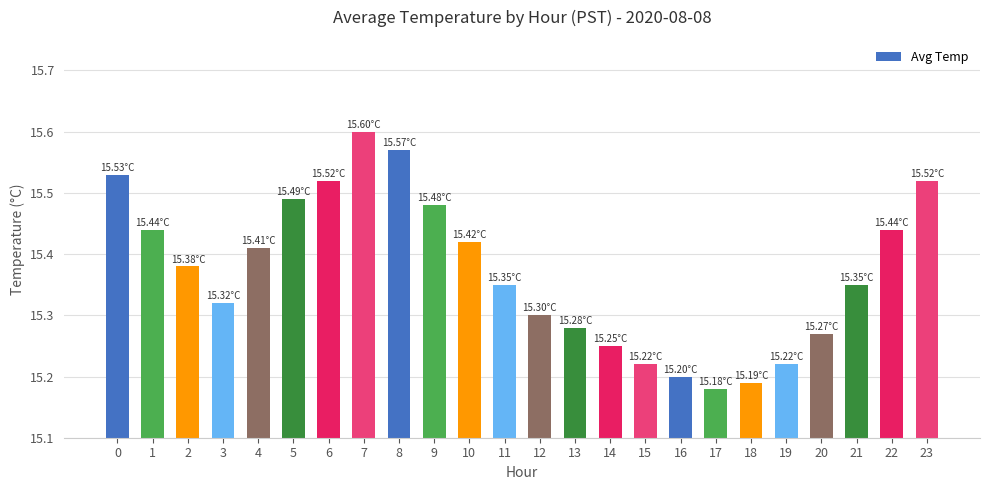

Between 14 and 22, which is larger?

22